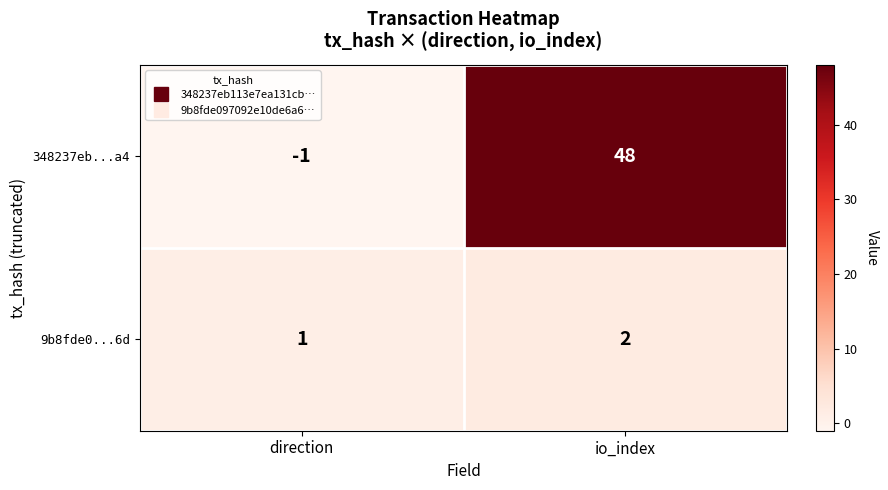

At how many categories does at least one series exceed 45?

1